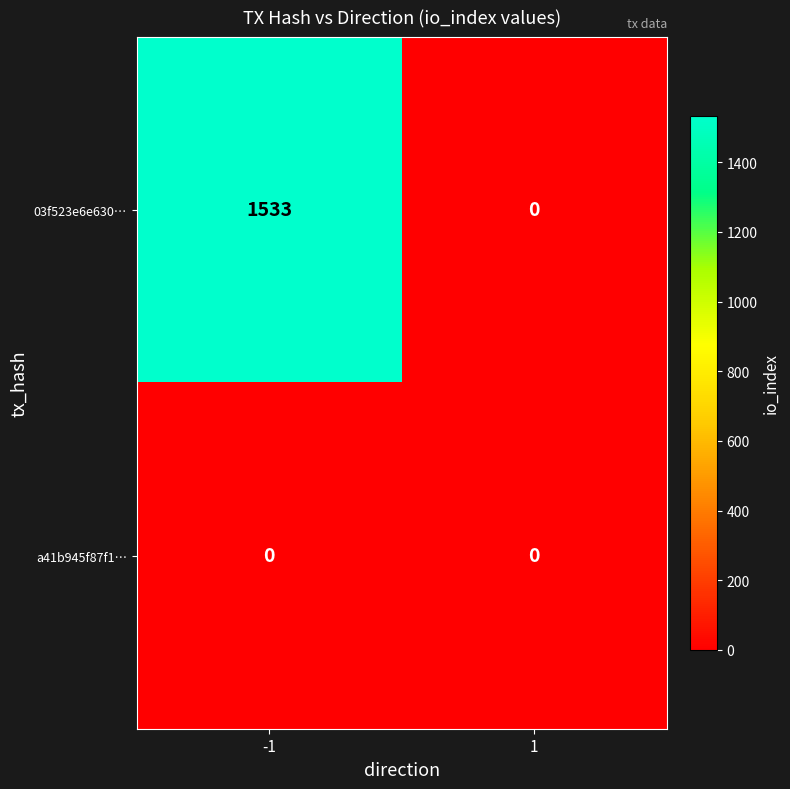

At how many categories does at least one series exceed 74?

1